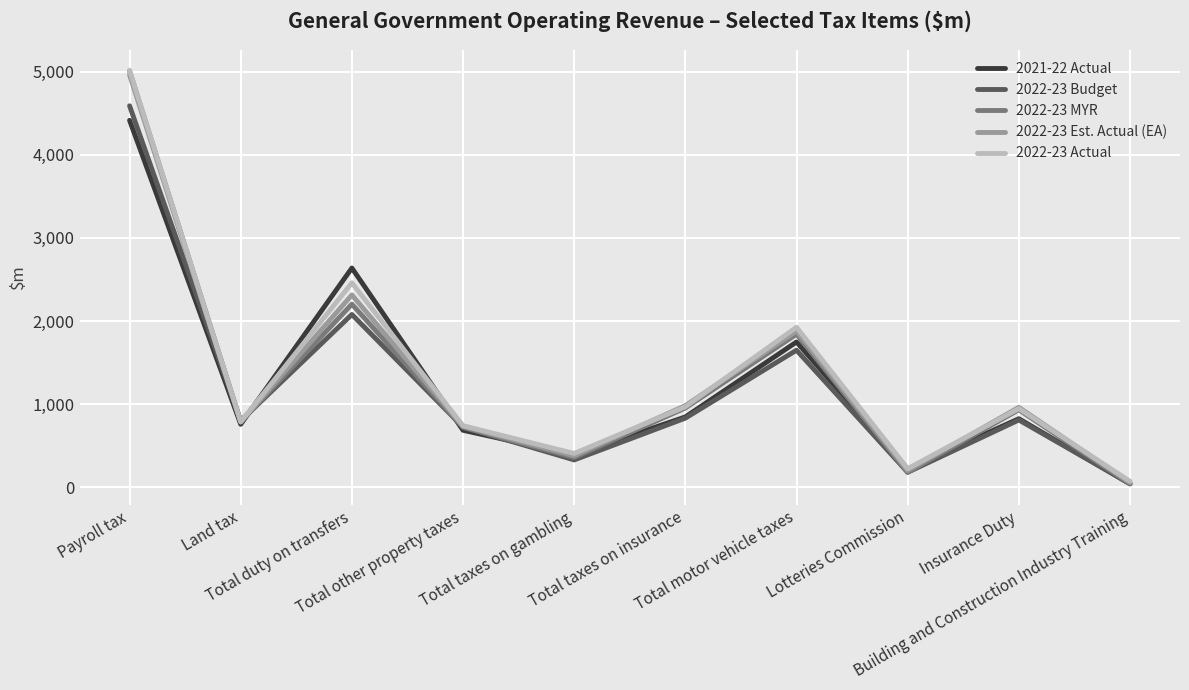

What is the greatest value displayed?

5017